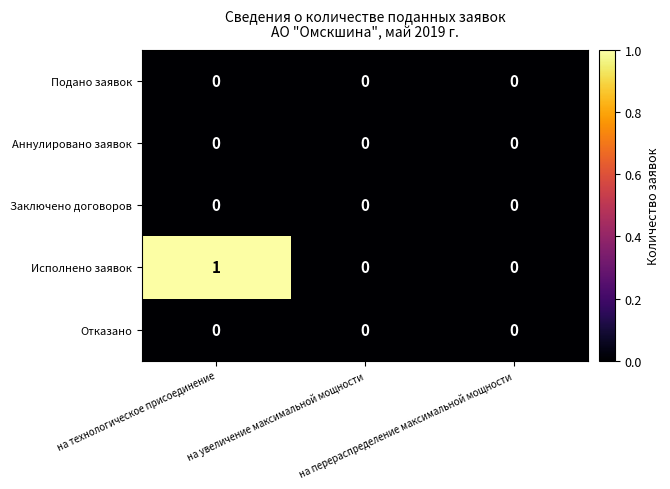

Which series has the largest total across all categories?

Исполнено заявок